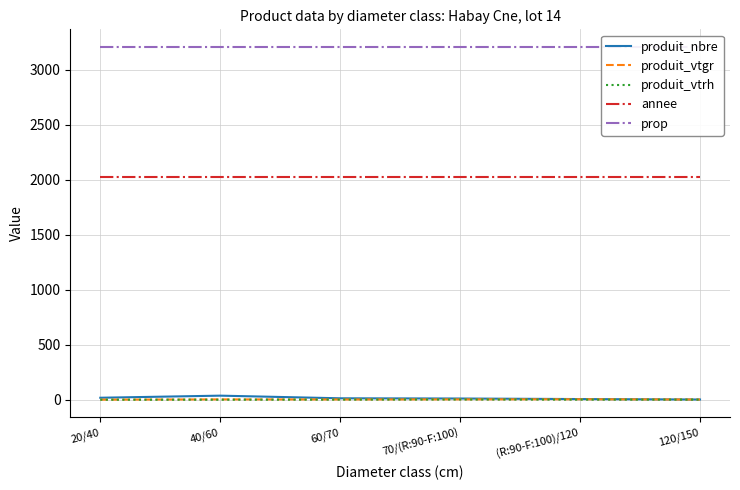

What is the approximate value of annee at 60/70?

2024.0